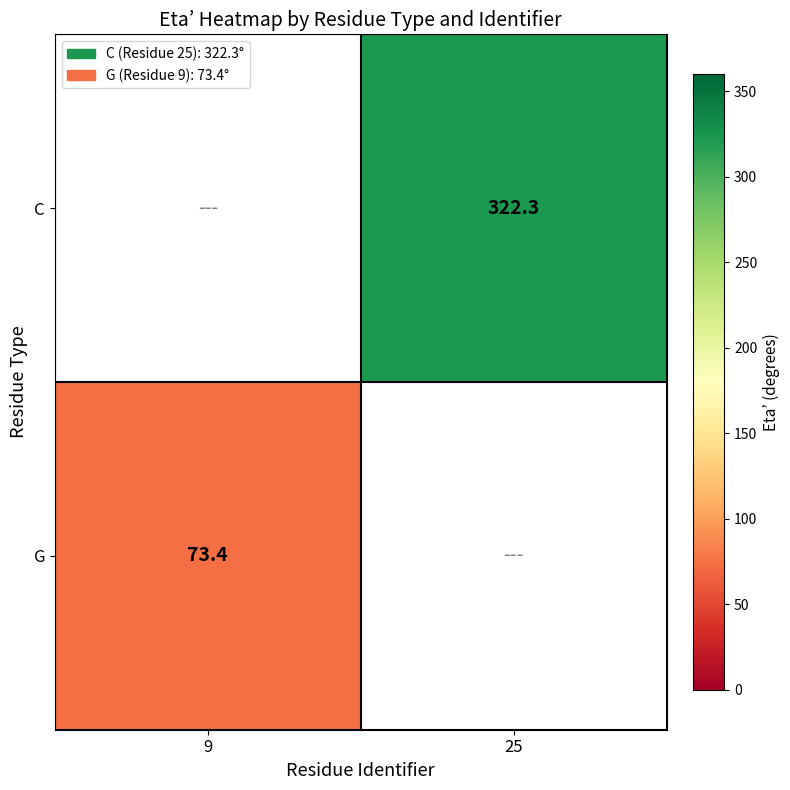

How many categories are shown in the chart?

2